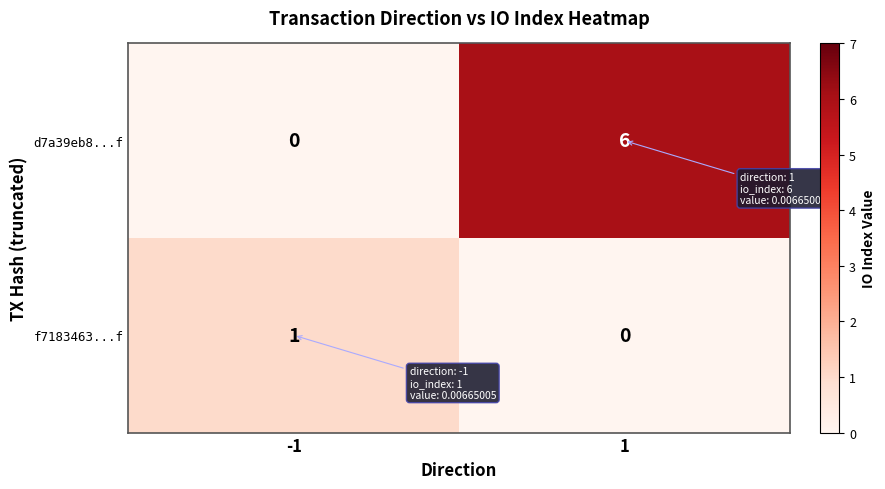

True or false: f7183463...f has a value of 0 at -1.

False